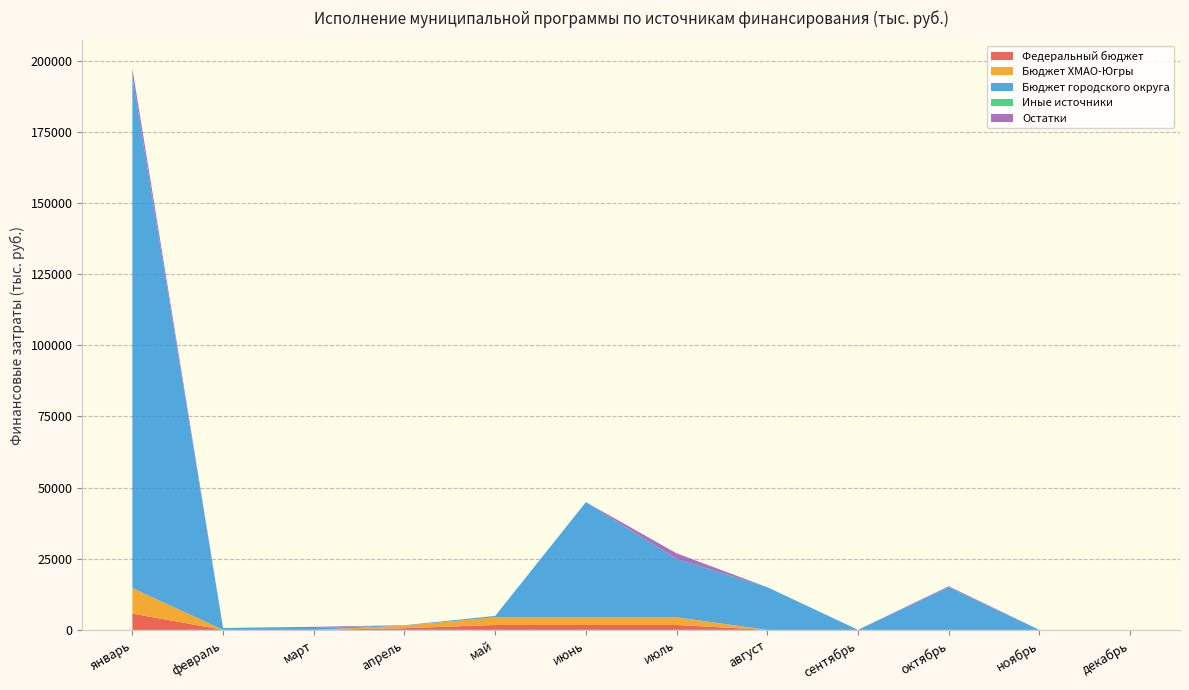

Reading left to right, what are all the values shown in this chart?

Федеральный бюджет: январь=5730.1	февраль=0.0	март=0.0	апрель=574.0	май=1722.0	июнь=1722.0	июль=1712.1	август=0.0	сентябрь=0.0	октябрь=0.0	ноябрь=0.0	декабрь=0.0
Бюджет ХМАО-Югры: январь=8990.0	февраль=0.0	март=0.0	апрель=898.0	май=2694.0	июнь=2694.0	июль=2704.0	август=0.0	сентябрь=0.0	октябрь=0.0	ноябрь=0.0	декабрь=0.0
Бюджет городского округа: январь=179810.0	февраль=660.0	март=660.0	апрель=164.0	май=491.0	июнь=40491.0	июль=20489.6	август=15000.0	сентябрь=25.0	октябрь=14966.0	ноябрь=0.0	декабрь=0.0
Иные источники: январь=0.0	февраль=0.0	март=0.0	апрель=0.0	май=0.0	июнь=0.0	июль=0.0	август=0.0	сентябрь=0.0	октябрь=0.0	ноябрь=0.0	декабрь=0.0
Остатки: январь=2806.0	февраль=0.0	март=408.7	апрель=0.0	май=0.0	июнь=0.0	июль=2002.0	август=0.0	сентябрь=0.0	октябрь=365.3	ноябрь=0.0	декабрь=0.0